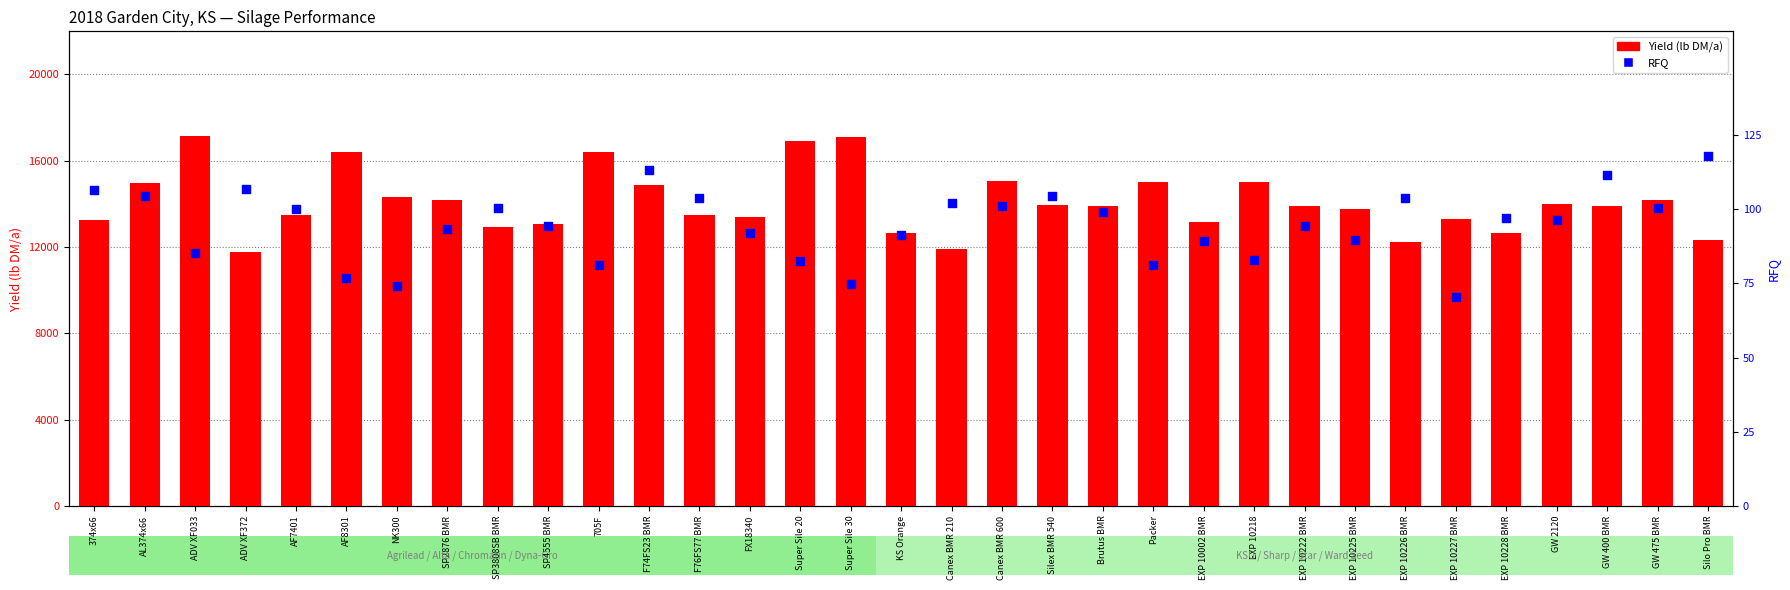

Which series contains the lowest Y value?

RFQ